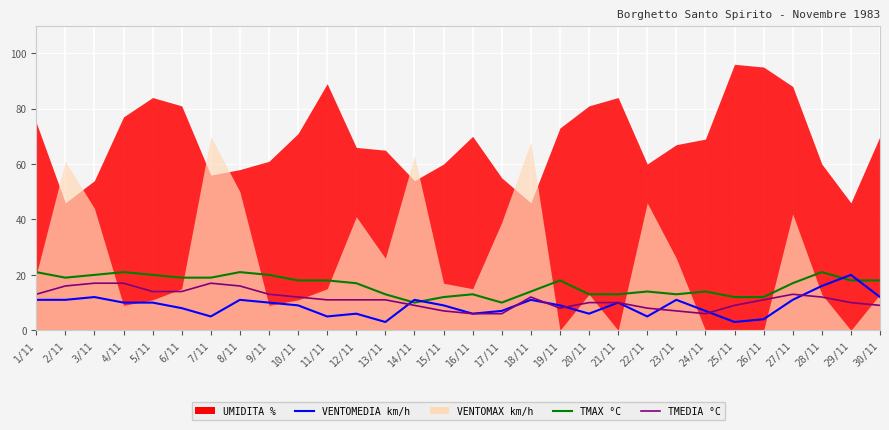

Is it true that VENTOMEDIA km/h equals 9 at 19/11?

True